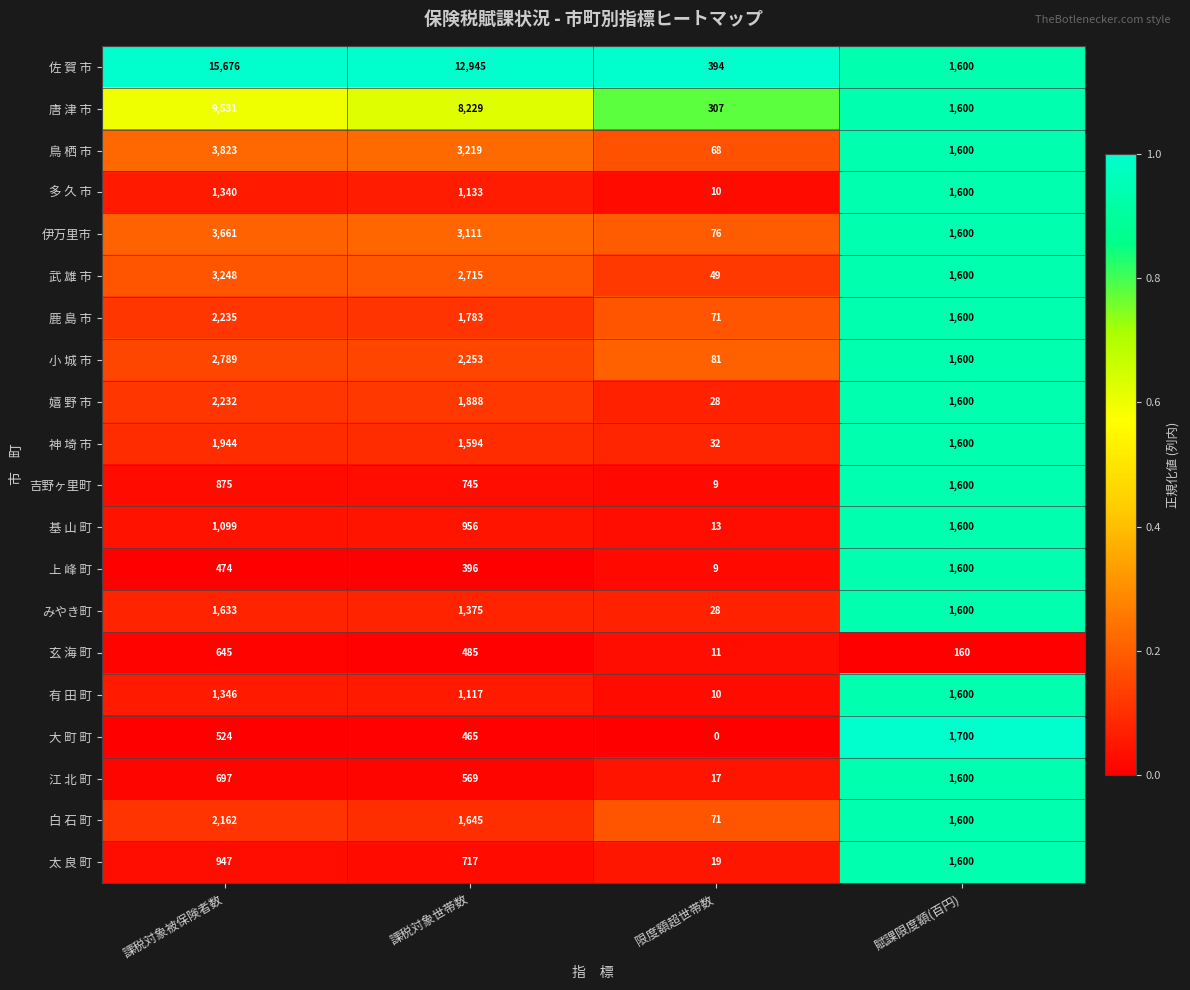

Count the 太 良 町 values in the range 717 to 1600.

3